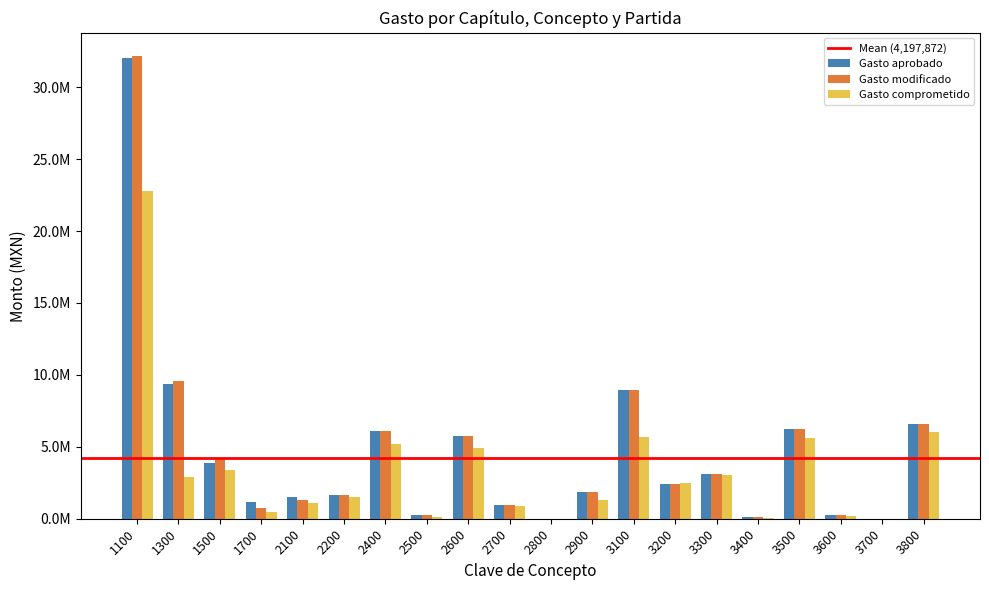

Is the value of Gasto aprobado at 1300 greater than the value of Gasto comprometido at 3200?

Yes